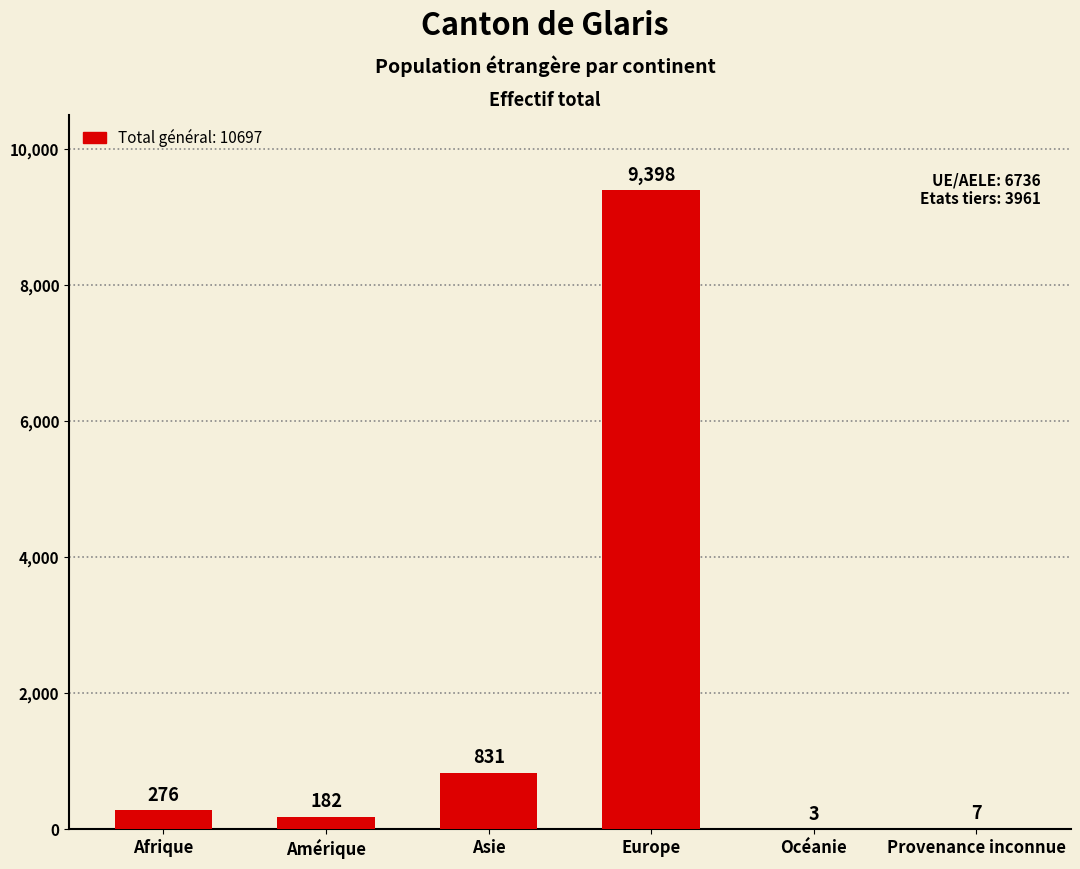

What is the average value?

1783